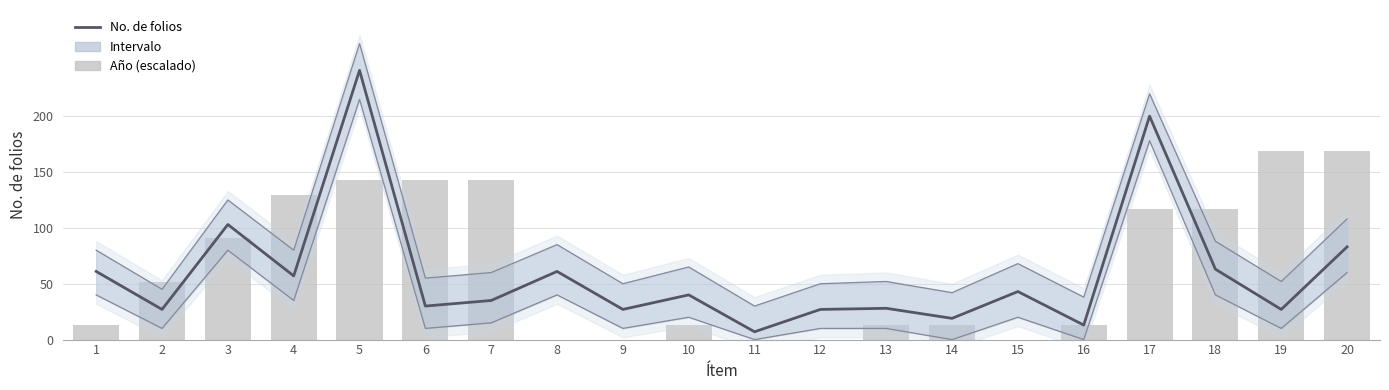

Reading left to right, transcribe all the data shown in this chart.

No. de folios: 61.0	27.0	103.0	57.0	241.0	30.0	35.0	61.0	27.0	40.0	7.0	27.0	28.0	19.0	43.0	13.0	200.0	63.0	27.0	83.0
Año (escalado): 13.0	51.9	90.8	129.8	142.7	142.7	142.7	0.0	0.0	13.0	0.0	0.0	13.0	13.0	0.0	13.0	116.8	116.8	168.7	168.7